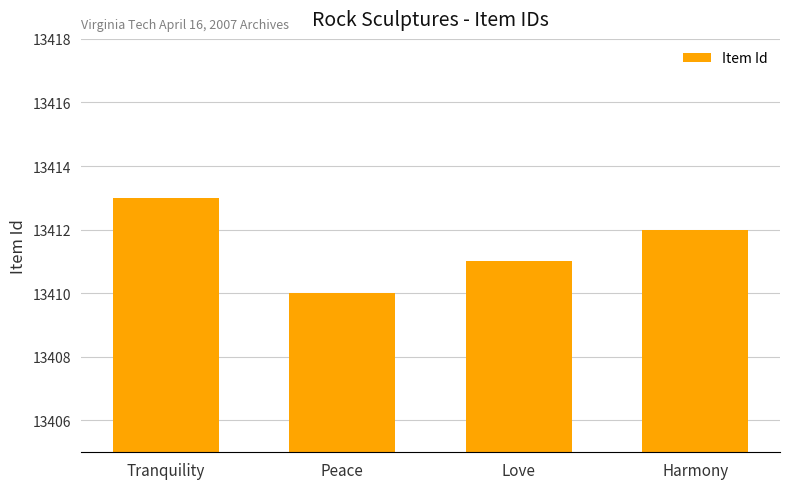

Count the number of categories in the chart.

4